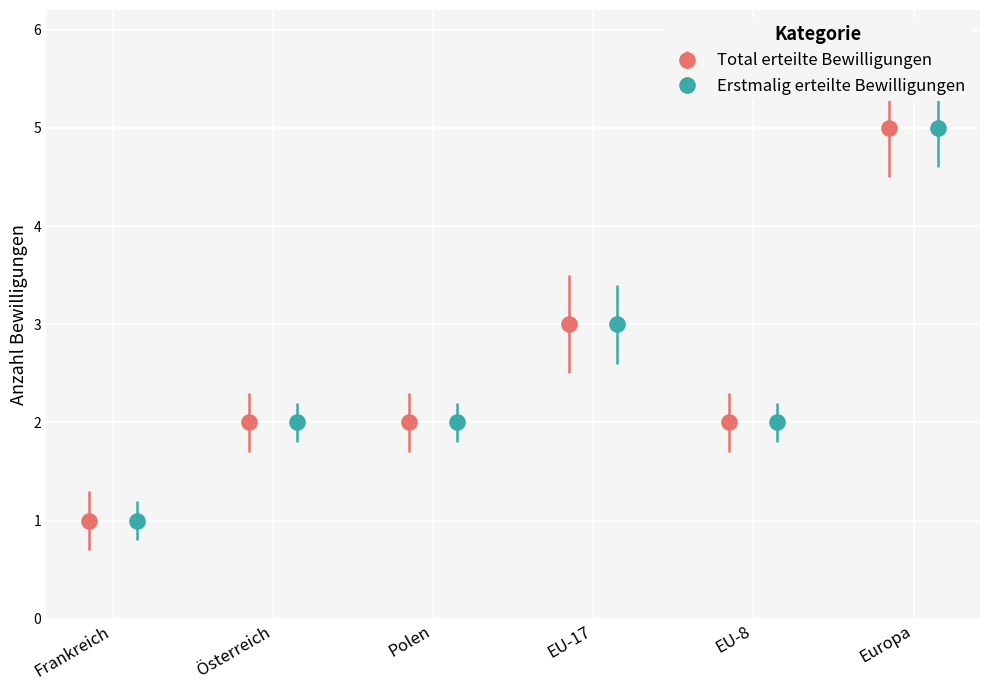

The Erstmalig erteilte Bewilligungen series shows 3 at EU-17. True or false?

True